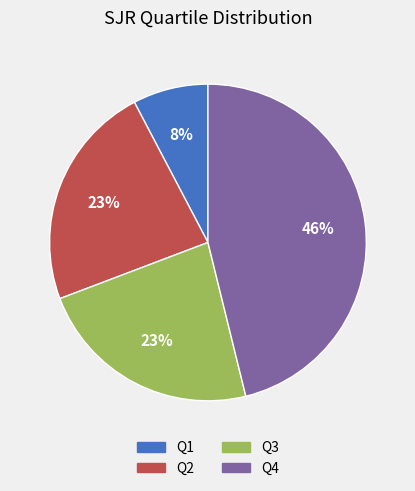

To the nearest percent, what portion does Q3 represent?

23%